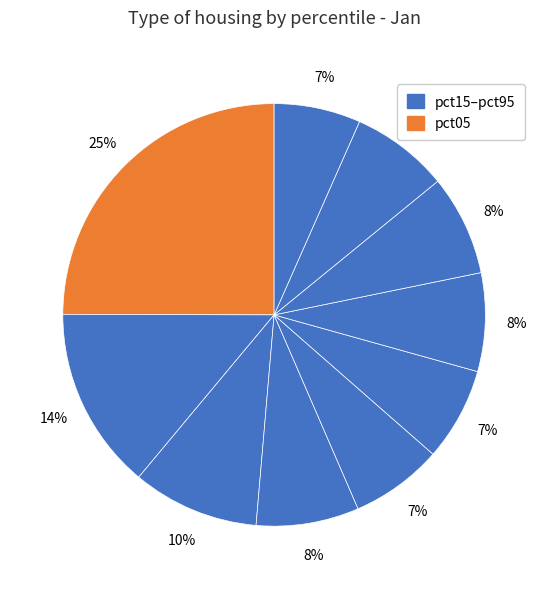

Count the number of slices in the pie.

10